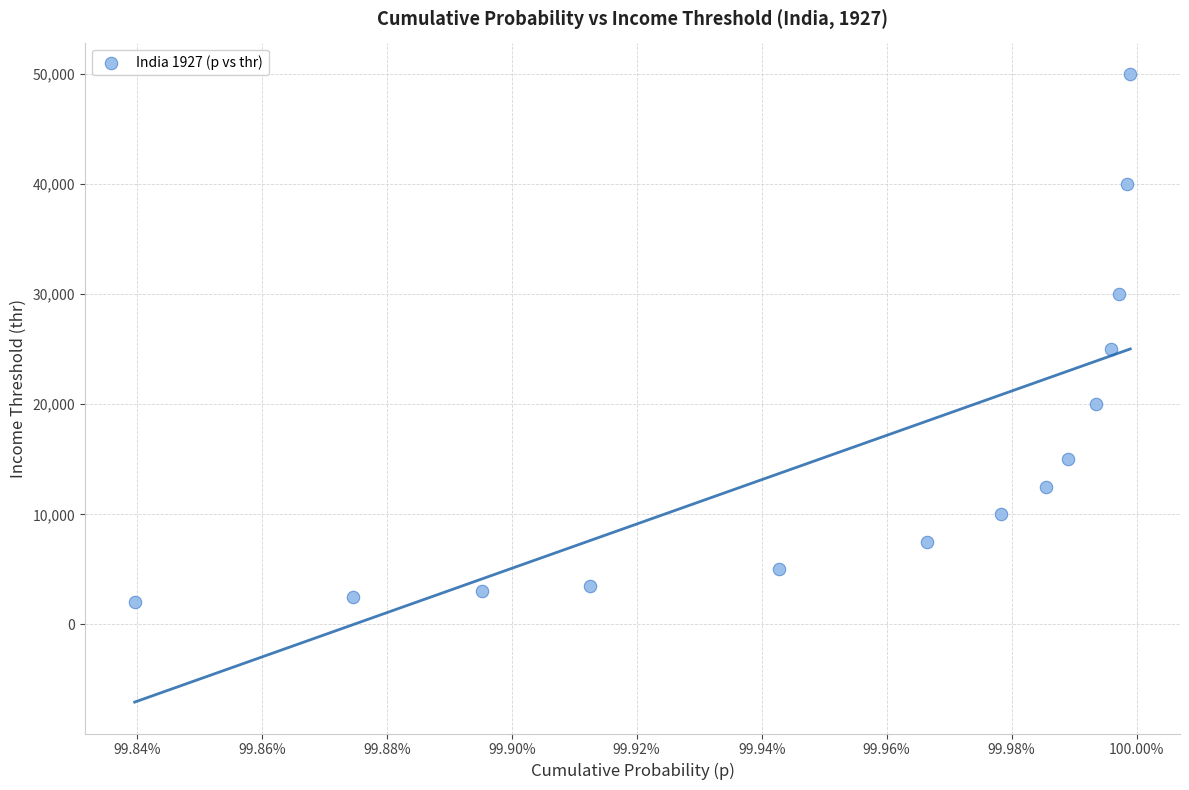

What is the range of Y values (max minus min)?

48000